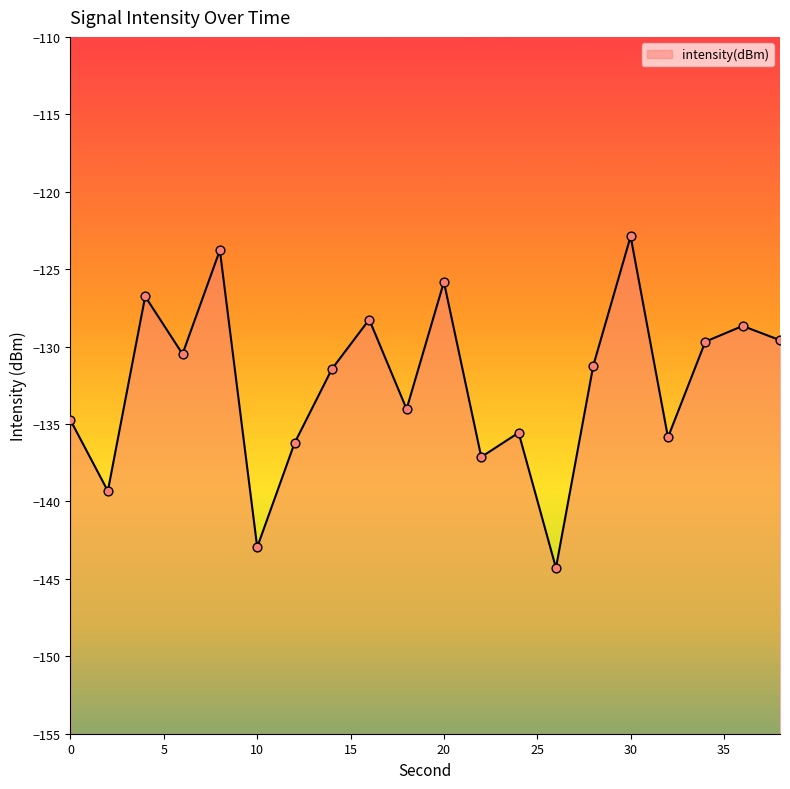

What is the change in value from 14 to 20?

+5.6